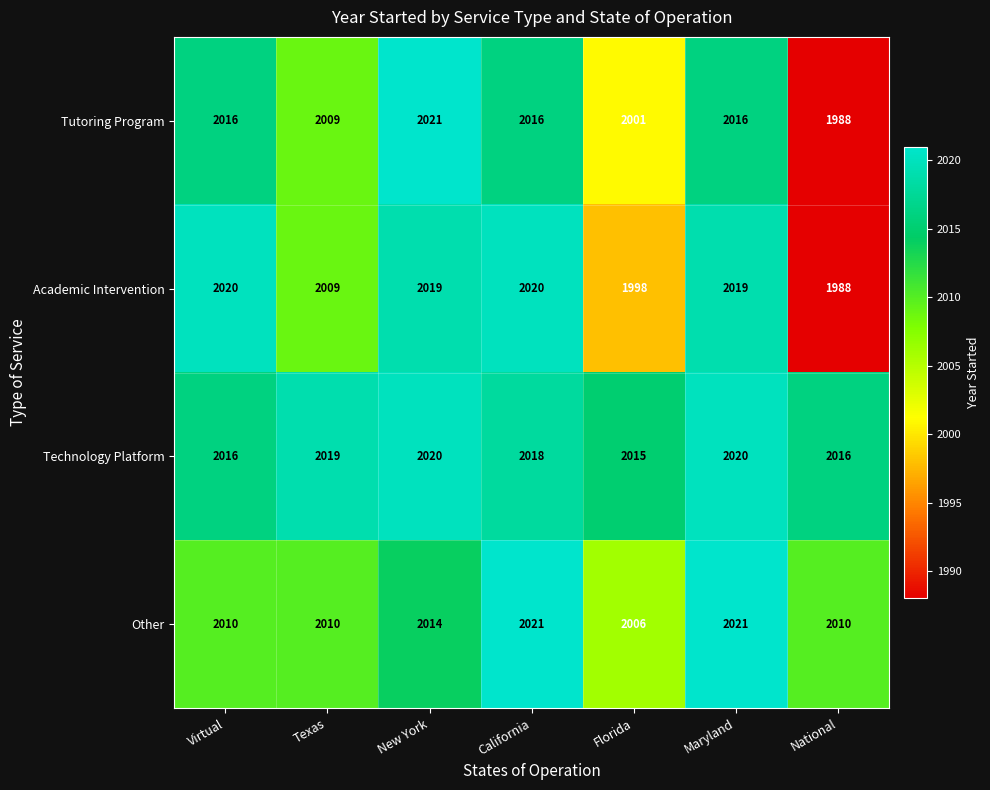

Reading left to right, transcribe all the data shown in this chart.

Tutoring Program: Virtual=2016	Texas=2009	New York=2021	California=2016	Florida=2001	Maryland=2016	National=1988
Academic Intervention: Virtual=2020	Texas=2009	New York=2019	California=2020	Florida=1998	Maryland=2019	National=1988
Technology Platform: Virtual=2016	Texas=2019	New York=2020	California=2018	Florida=2015	Maryland=2020	National=2016
Other: Virtual=2010	Texas=2010	New York=2014	California=2021	Florida=2006	Maryland=2021	National=2010